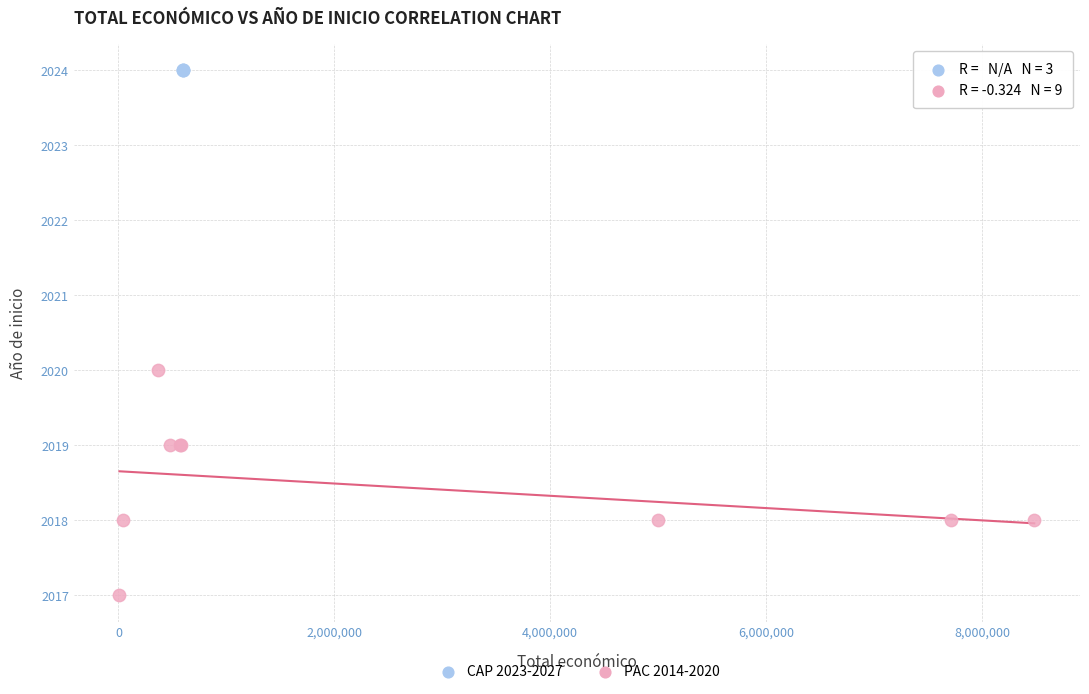

Which series reaches the maximum Y coordinate?

CAP 2023-2027